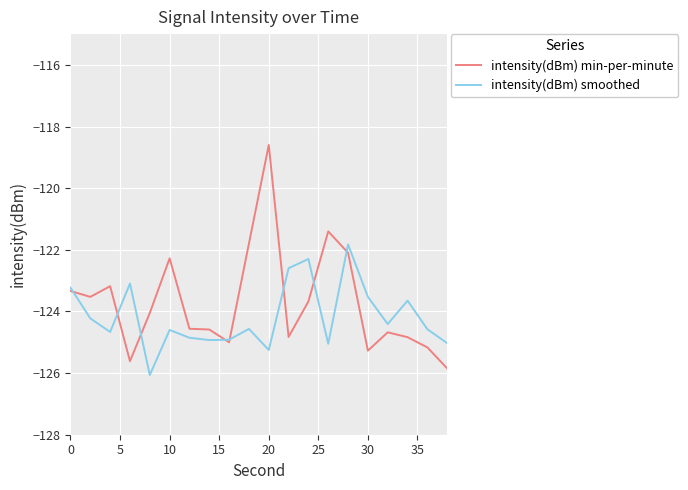

How many series are shown in this chart?

2